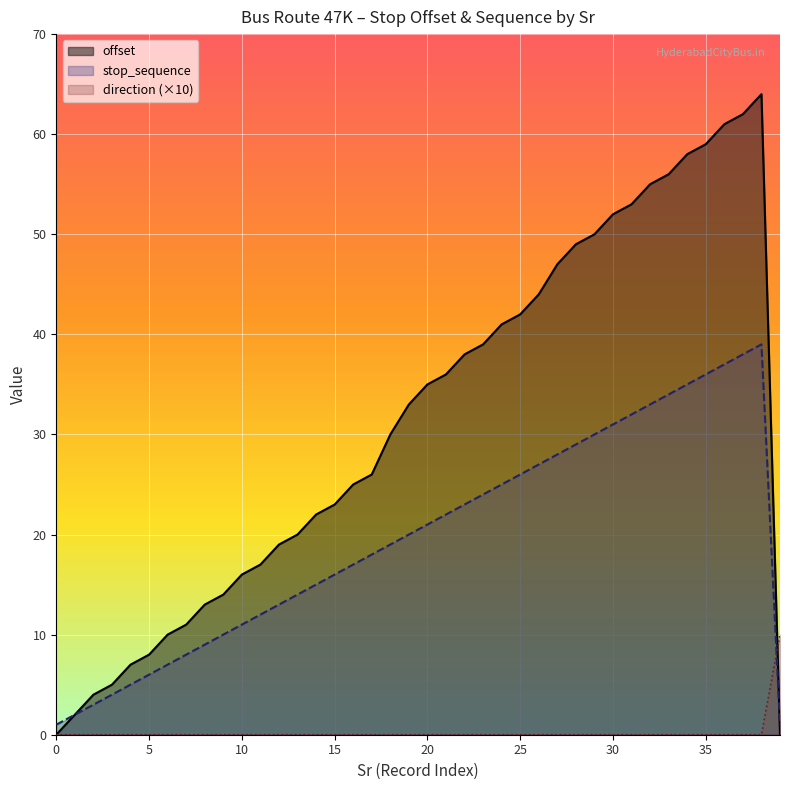

Count the direction values in the range 0 to 1.

39